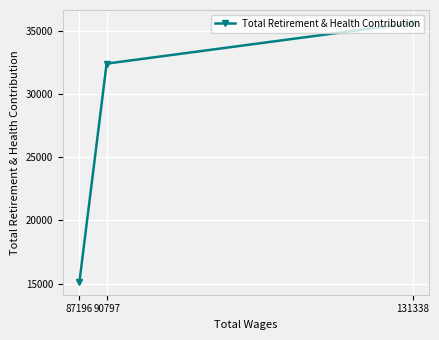

Between 131338 and 87196, which is larger?

131338